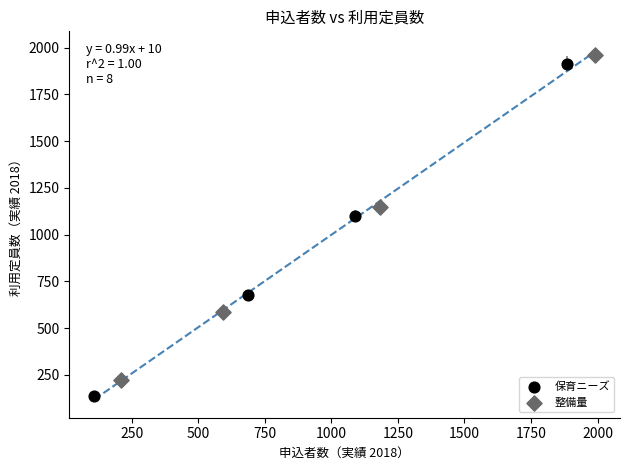

Which series reaches the minimum Y coordinate?

保育ニーズ